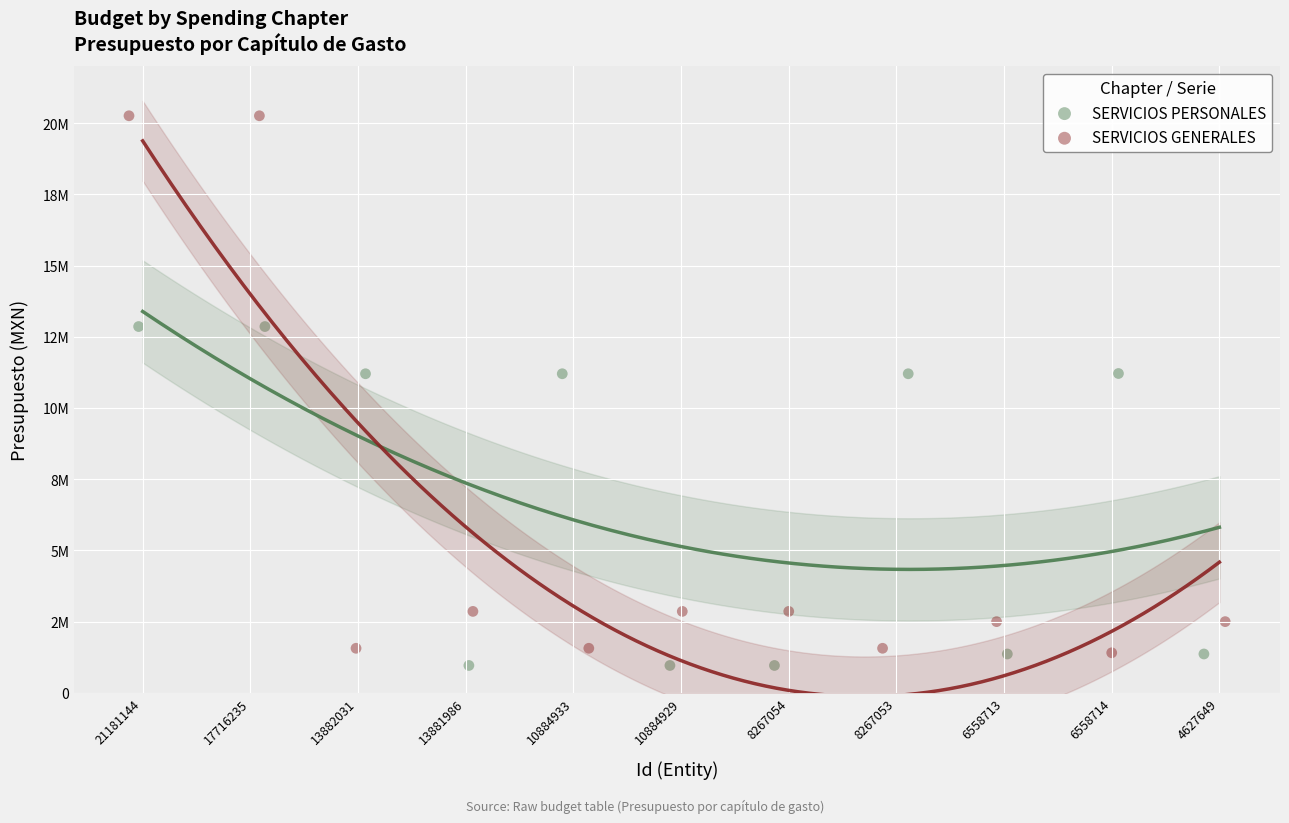

What are all the series names shown in the legend?

SERVICIOS PERSONALES, SERVICIOS GENERALES